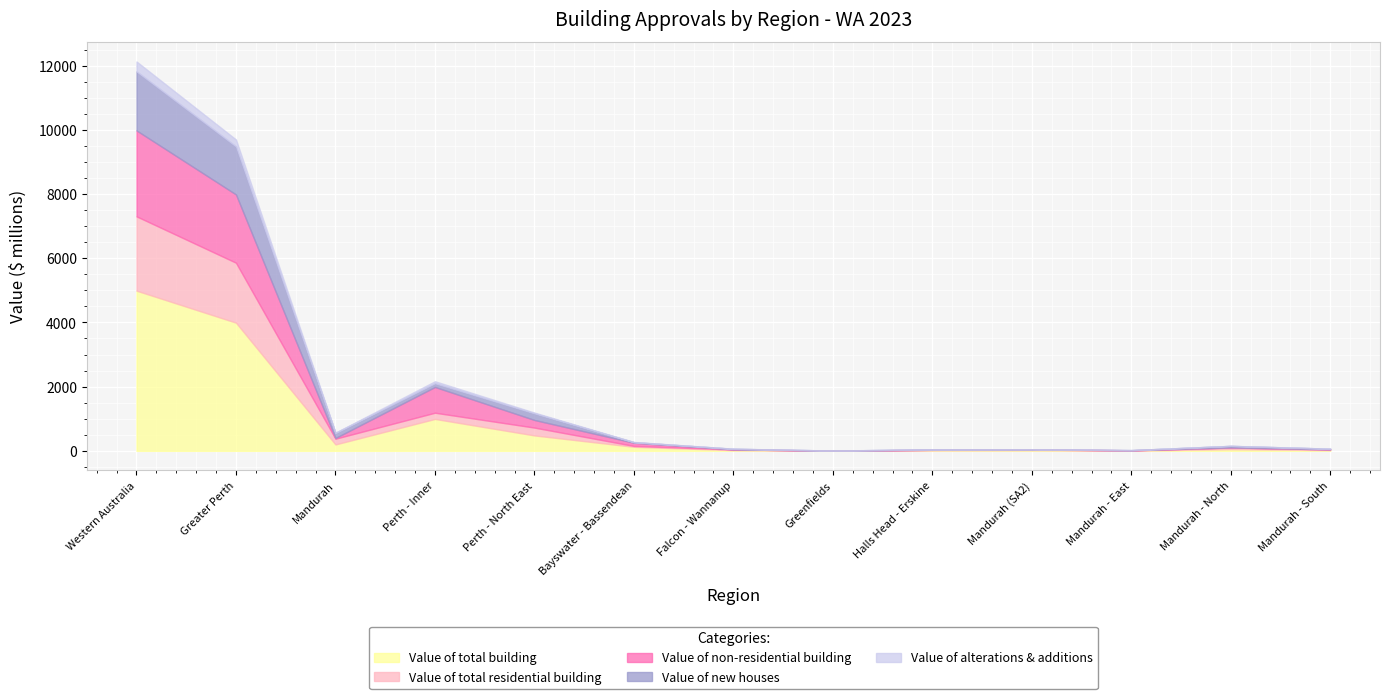

At how many categories does at least one series exceed 789959?

3